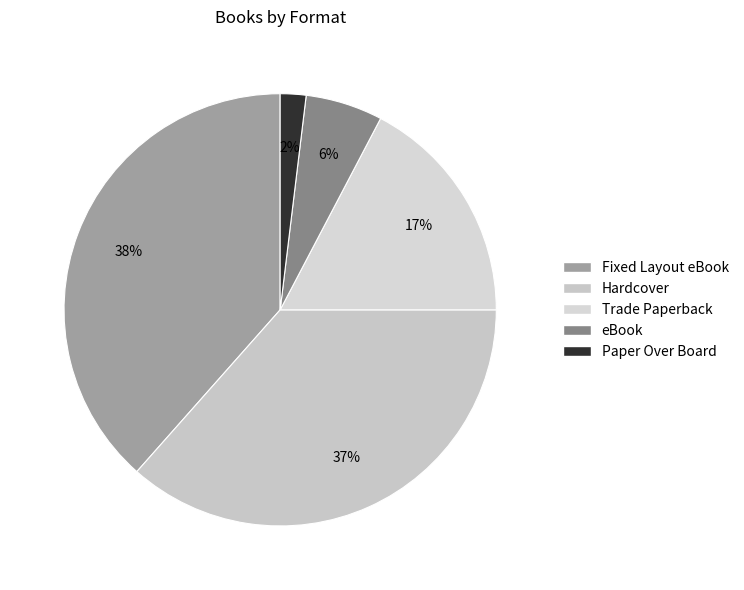

The Paper Over Board slice represents 2% of the pie. True or false?

True